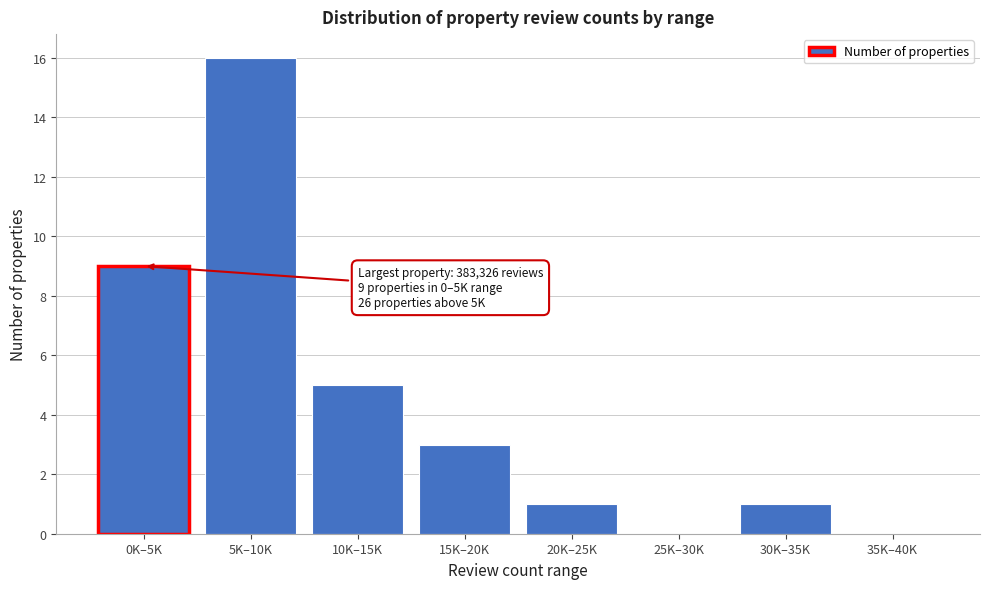

Reading left to right, extract all data points from this chart.

0K–5K=9	5K–10K=16	10K–15K=5	15K–20K=3	20K–25K=1	25K–30K=0	30K–35K=1	35K–40K=0